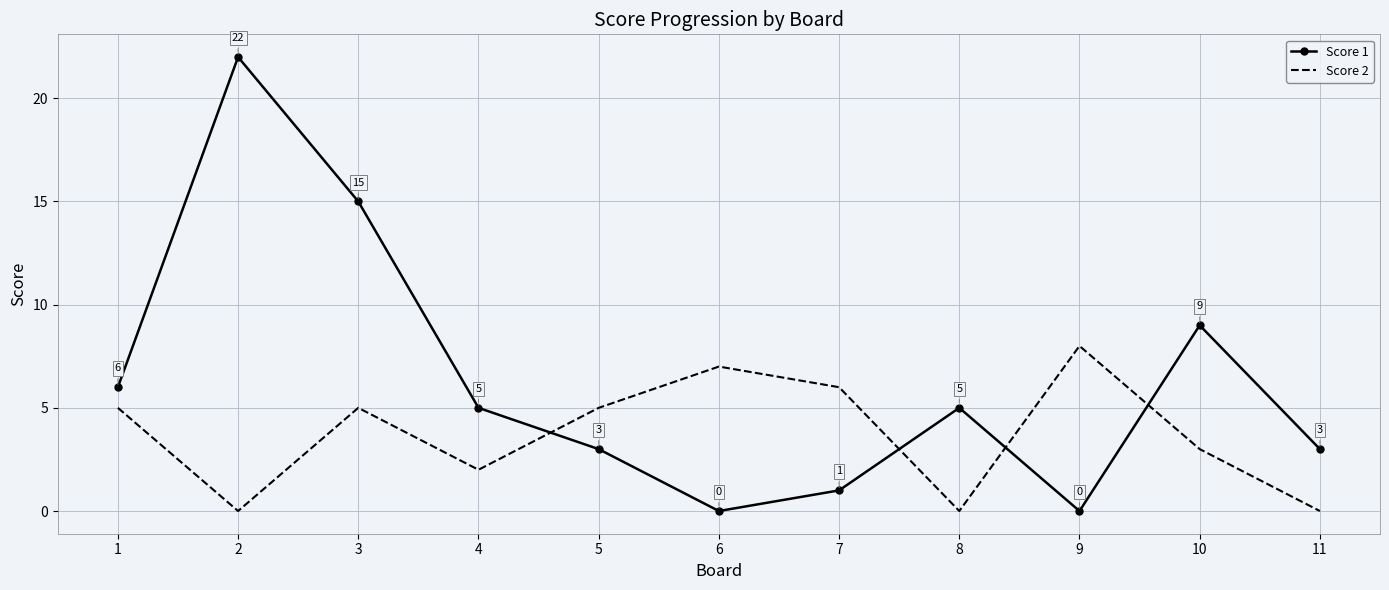

What is the difference between the highest and lowest values at 3?

10